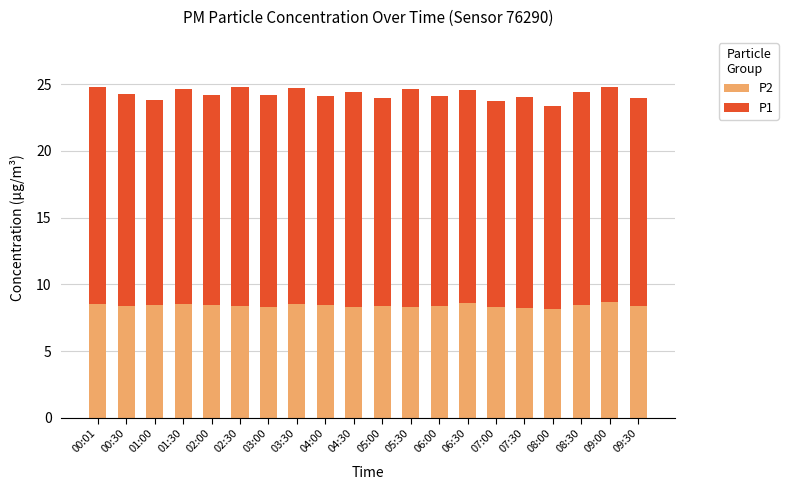

What is the sum of all P2 values?

168.1